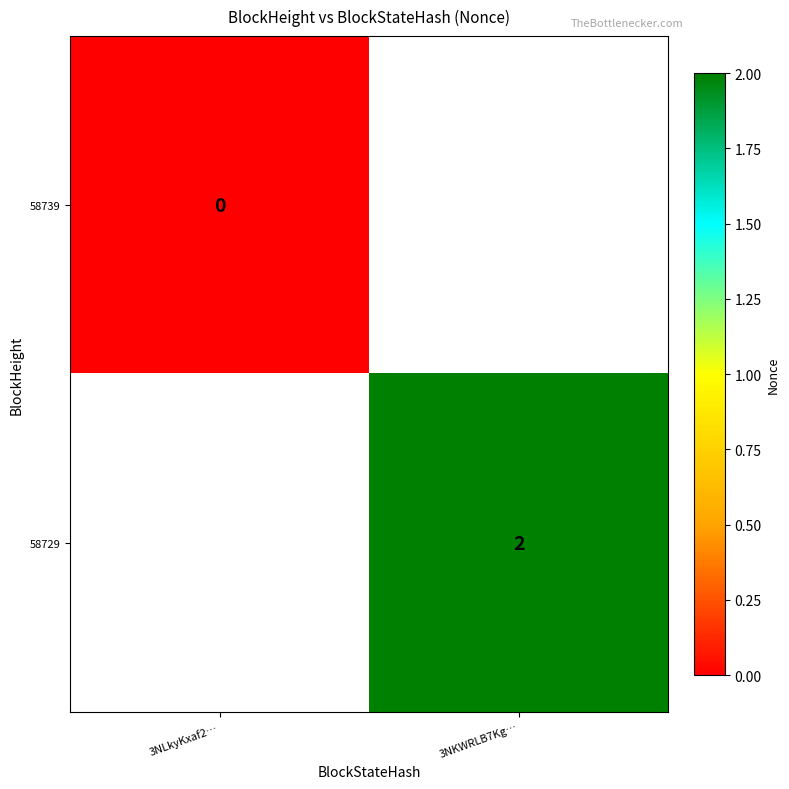

The 58729 series shows 1 at 3NKWRLB7Kg…. True or false?

False